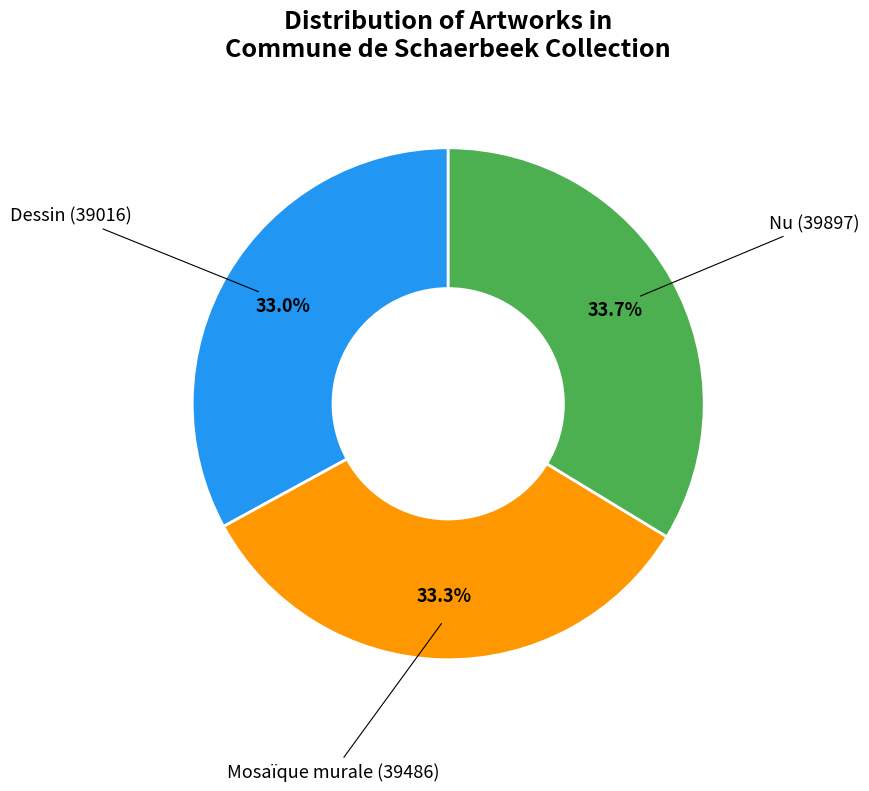

What is the total percentage of Nu and Dessin?

66.7%